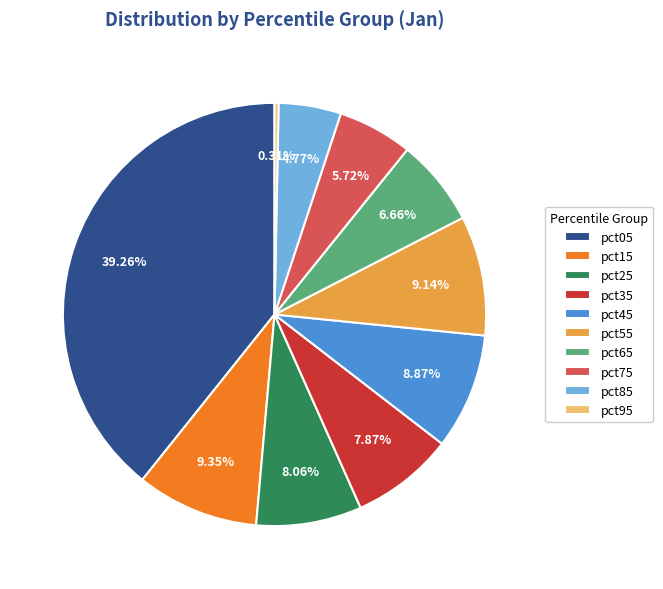

To the nearest percent, what portion does pct55 represent?

9%